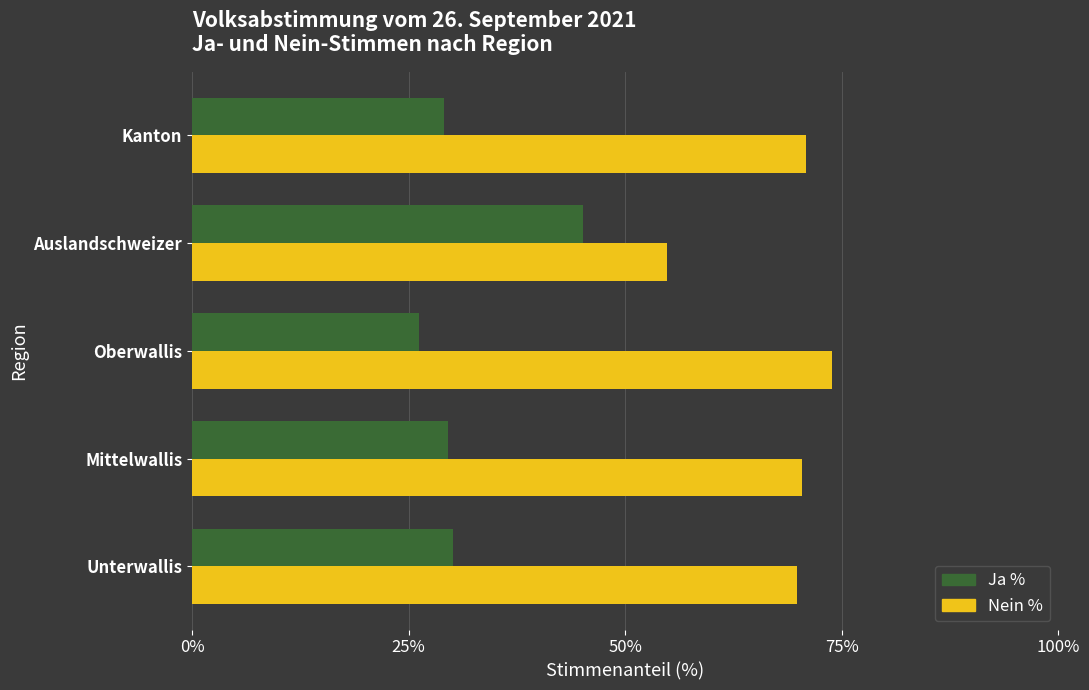

The Nein % series shows 24.4 at Auslandschweizer. True or false?

False